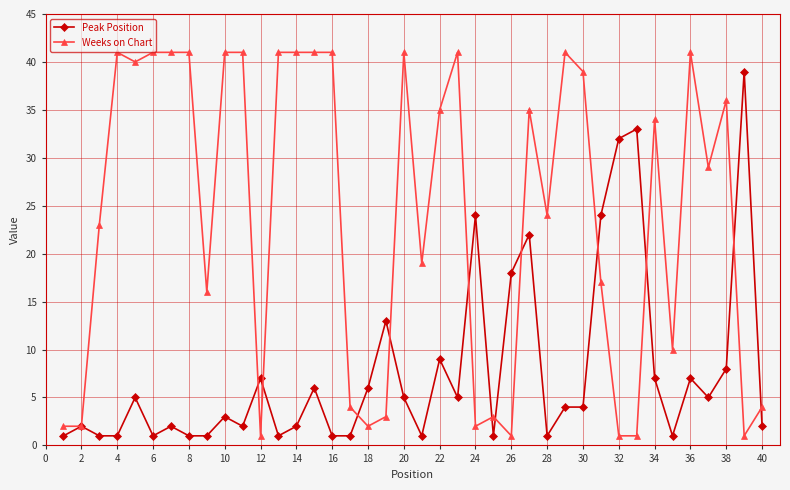

What is the greatest value displayed?

41